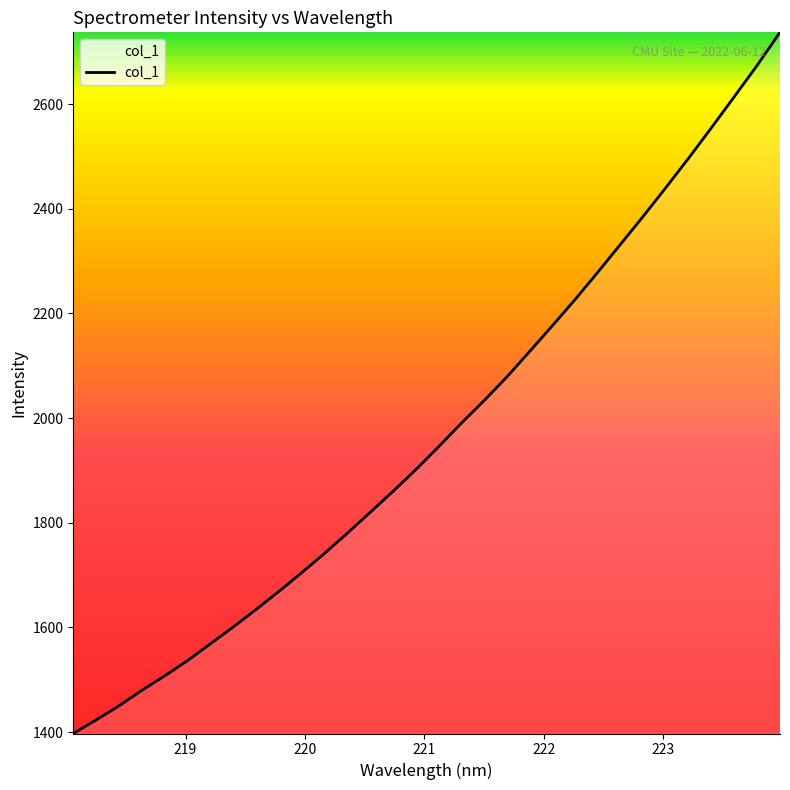

What is the minimum value shown in the chart?

1397.3